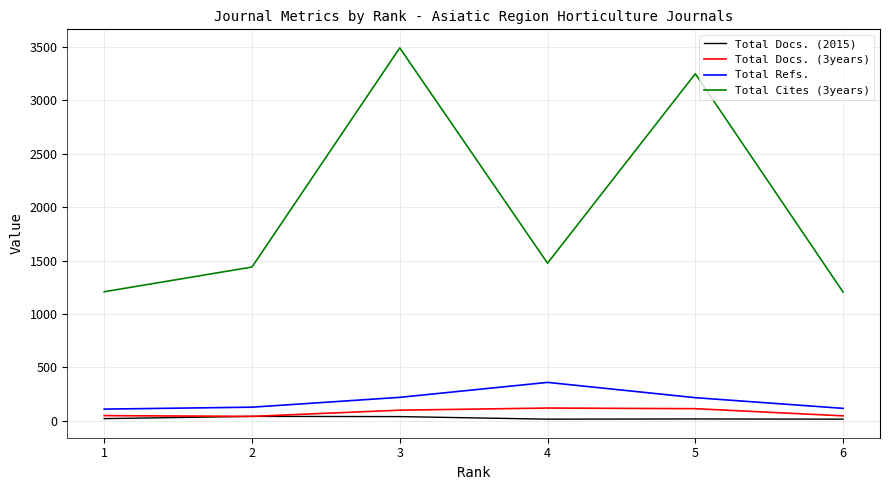

What is the highest value of the Total Refs. series?

360